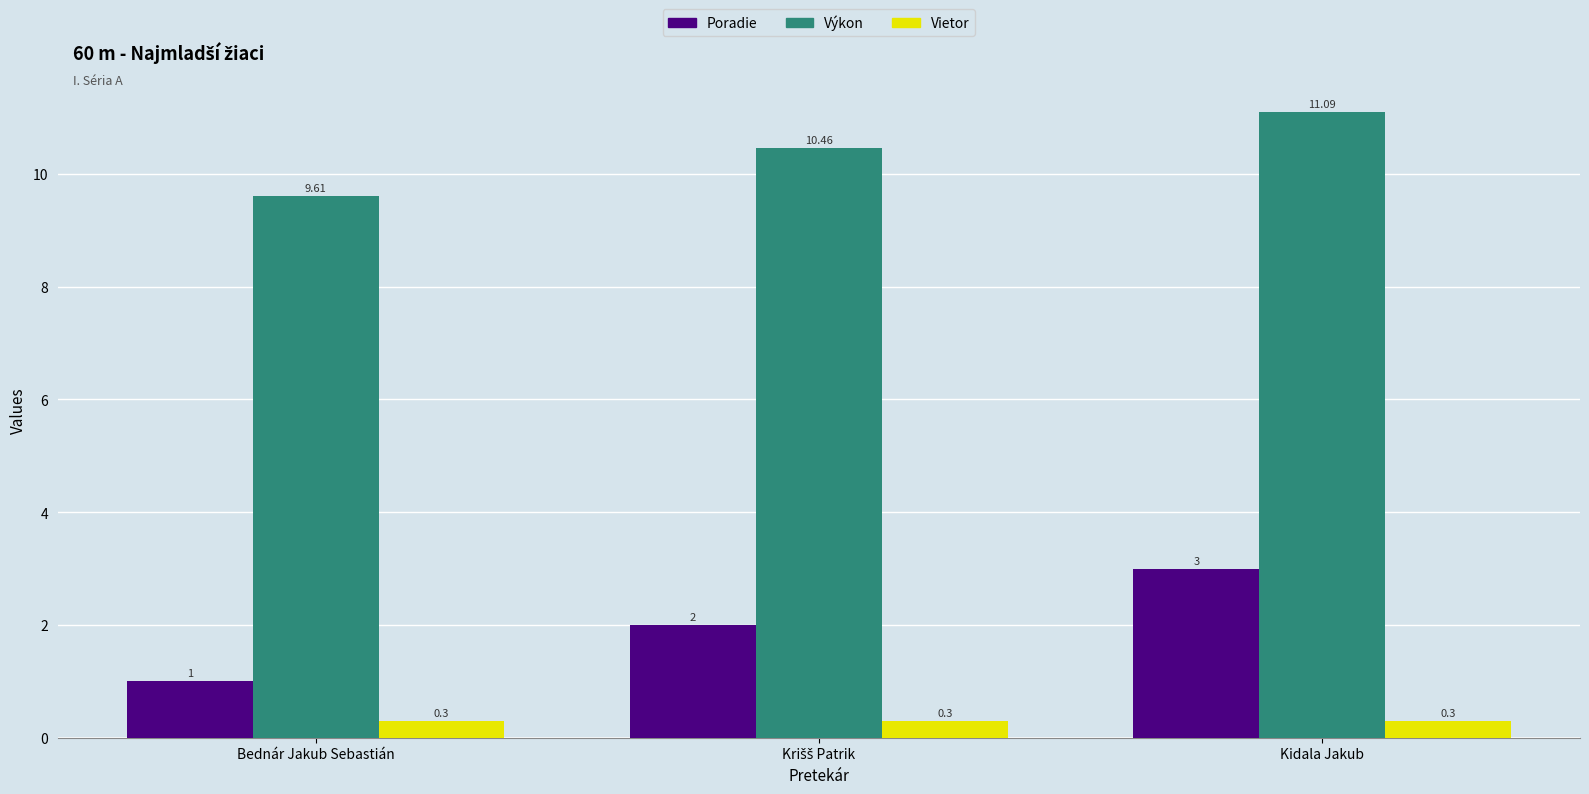

Rank the series by their average value, from lowest to highest.

Vietor, Poradie, Výkon